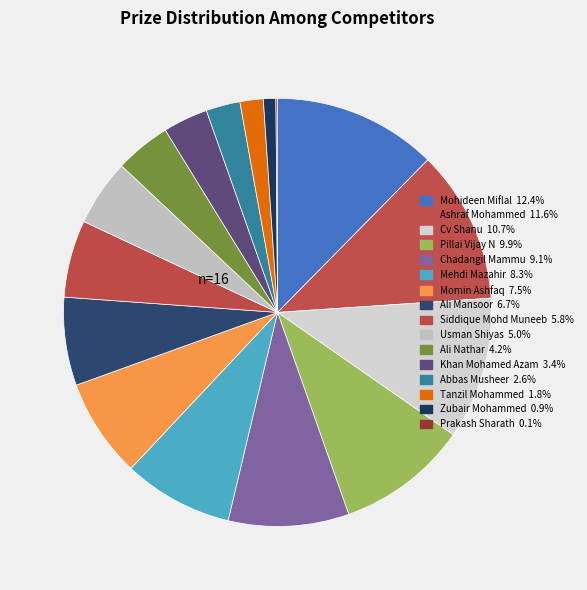

Which category has the biggest portion of the pie?

Mohideen Miflal